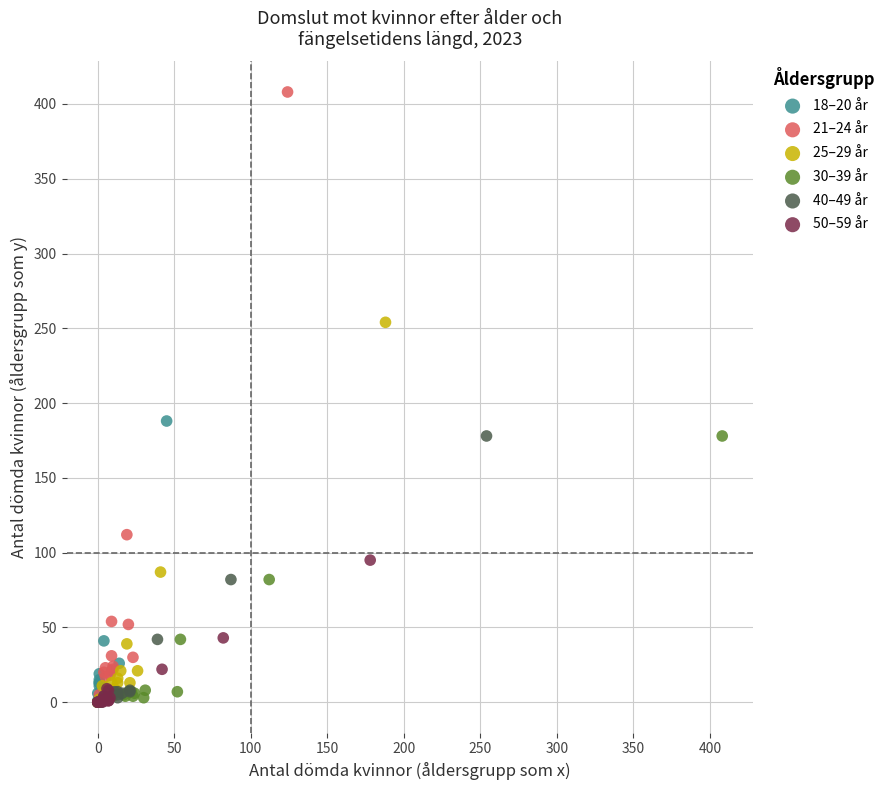

Which series reaches the maximum Y coordinate?

21–24 år